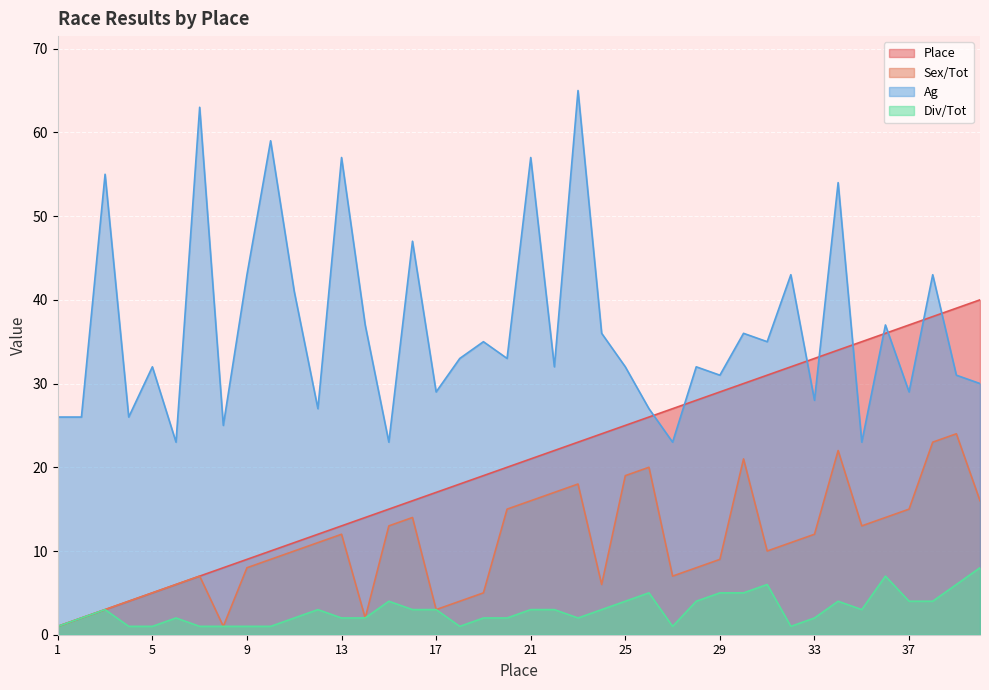

True or false: Place and Sex/Tot intersect in this chart.

False